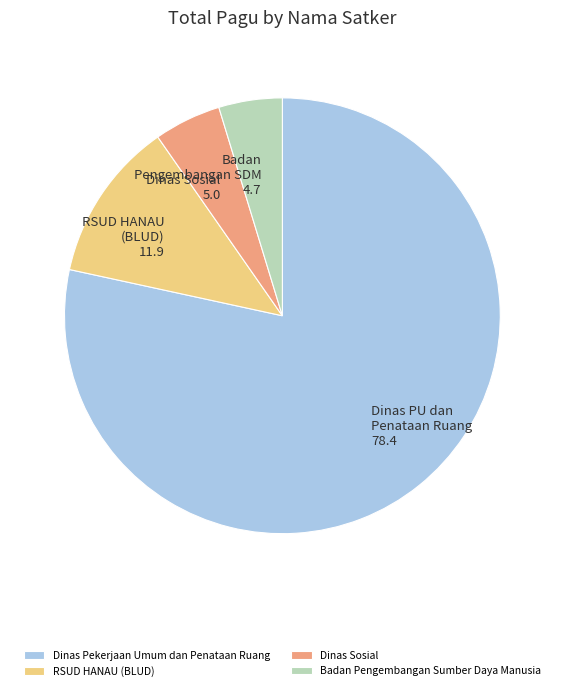

Approximately how many times larger is the value at Dinas Sosial compared to Badan Pengembangan Sumber Daya Manusia?

1.1